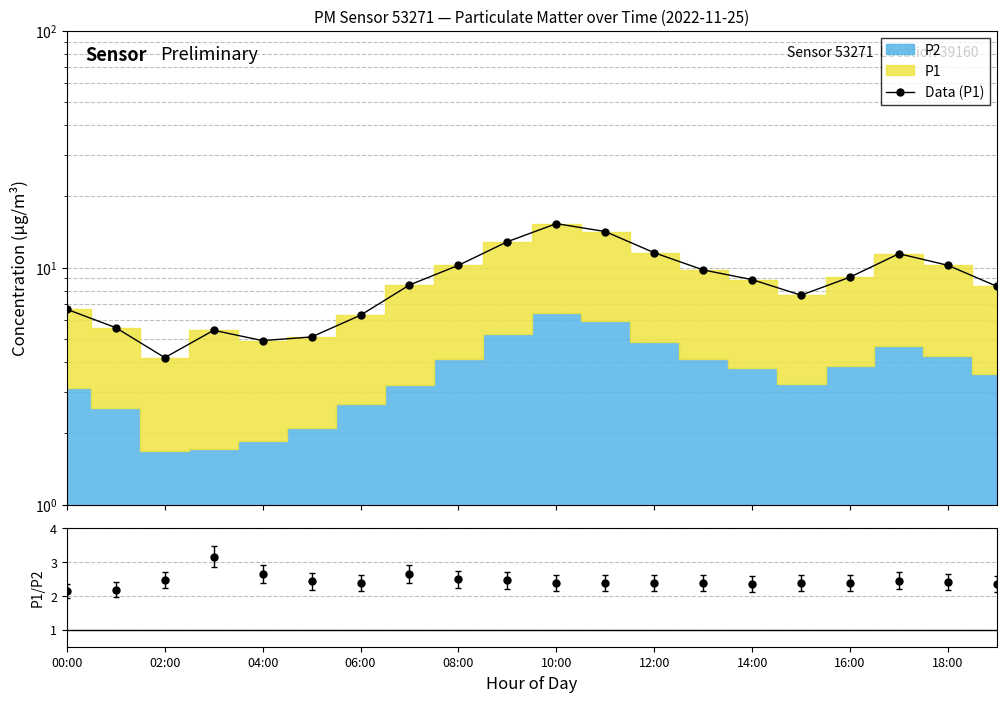

What is the sum of all P1/P2 values?

48.8